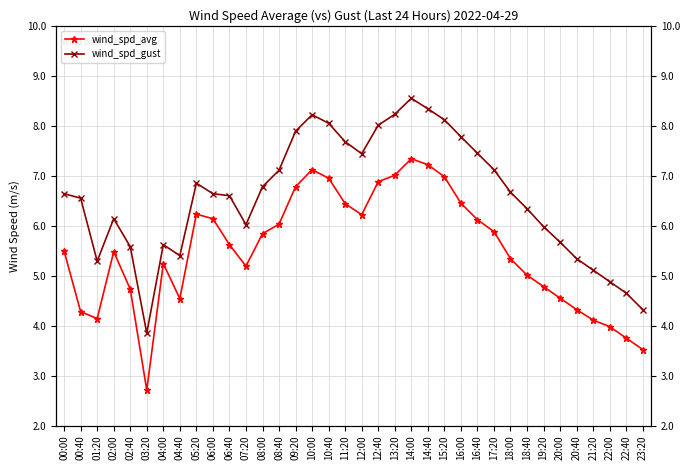

At which category is the sum across all series the highest?

14:00